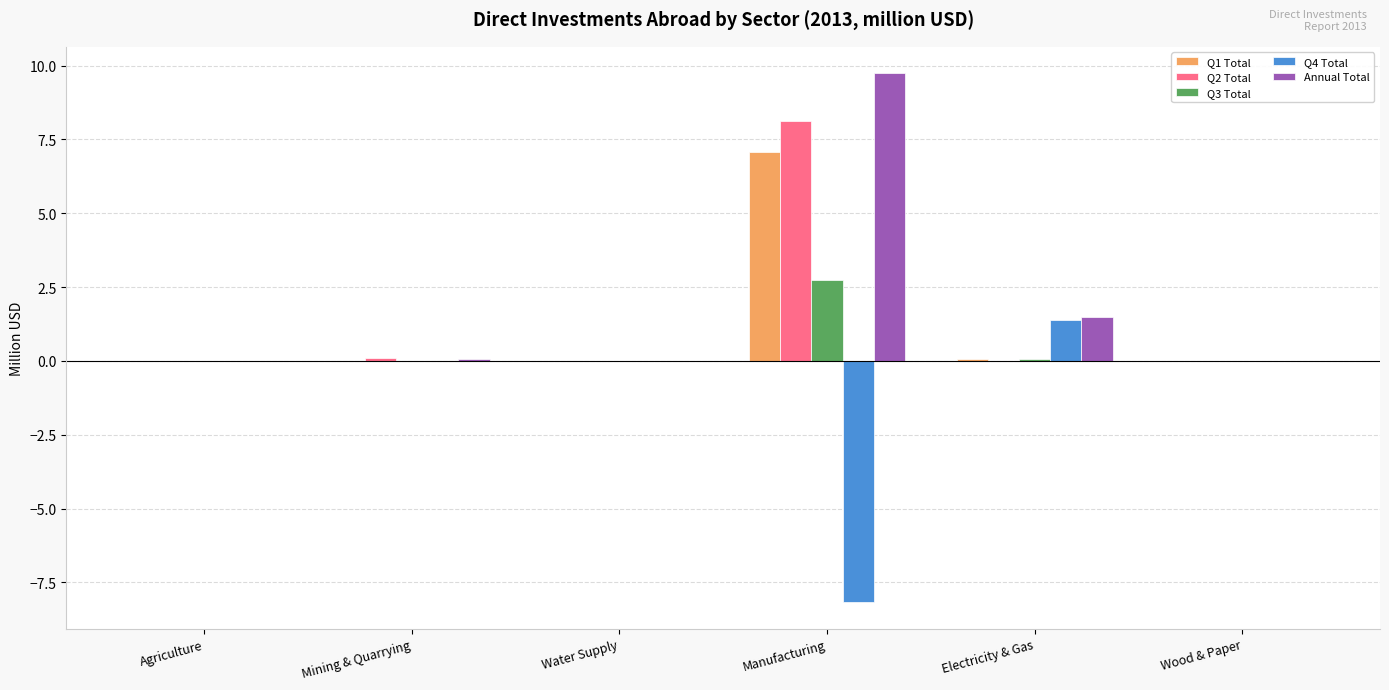

How many groups of bars are there?

6